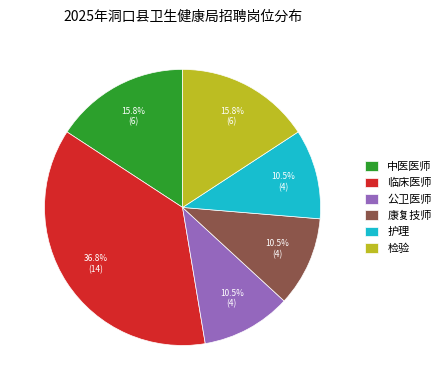

Which slice is the largest?

临床医师